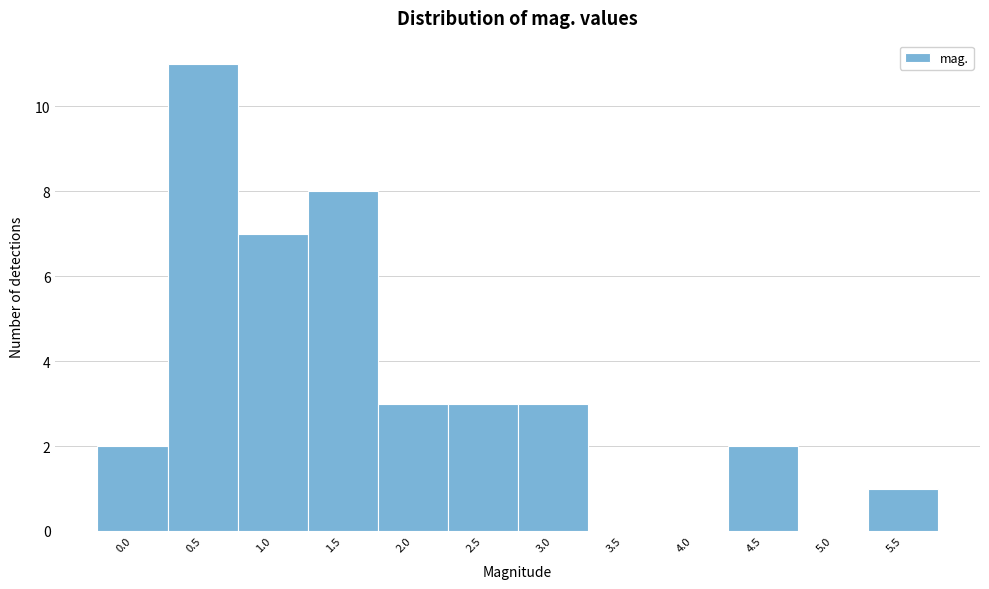

Reading left to right, extract all data points from this chart.

0.0=2	0.5=11	1.0=7	1.5=8	2.0=3	2.5=3	3.0=3	3.5=0	4.0=0	4.5=2	5.0=0	5.5=1